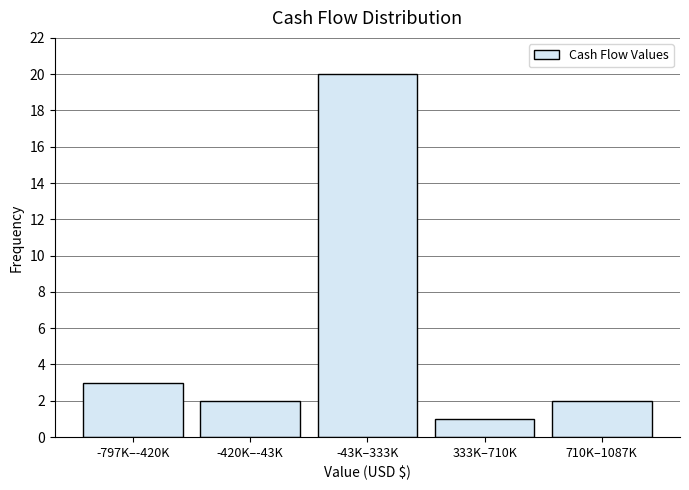

Reading left to right, what are all the values shown in this chart?

-797K–-420K=3	-420K–-43K=2	-43K–333K=20	333K–710K=1	710K–1087K=2